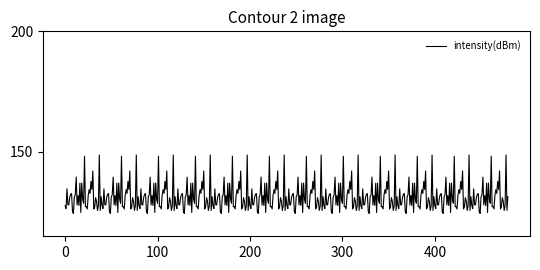

Does the chart display data point markers on the line(s)?

No